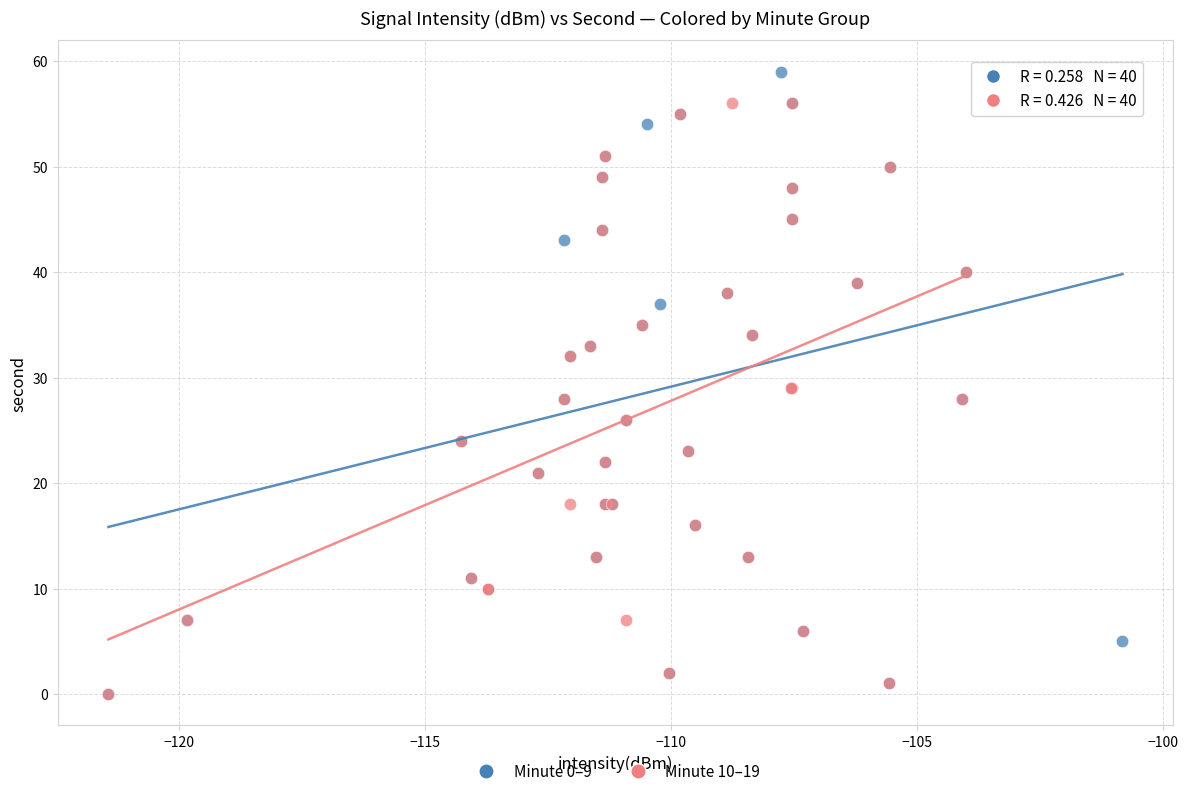

Which series reaches the maximum Y coordinate?

Minute 0–9